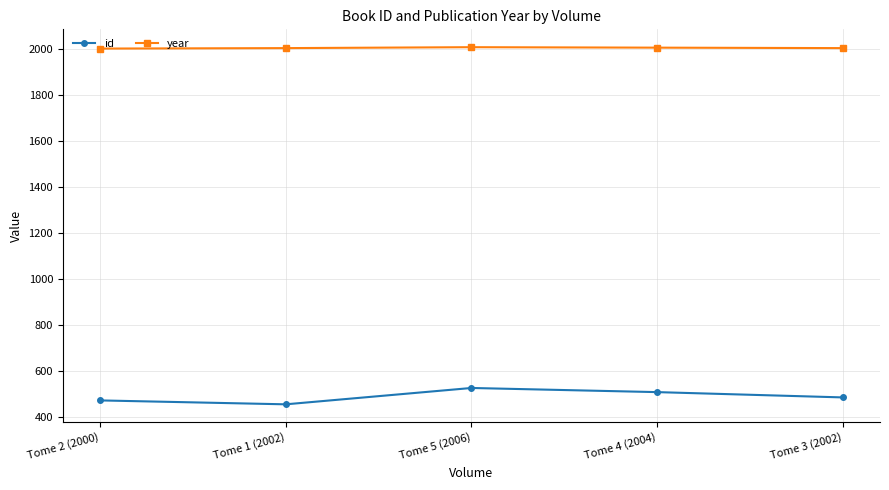

List the series in order of their overall mean, lowest first.

id, year